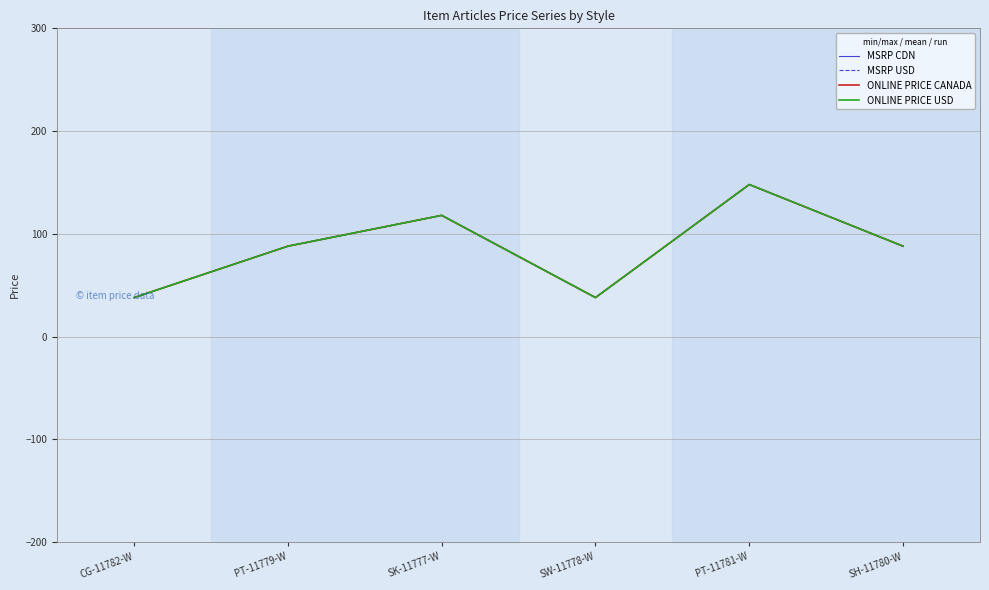

What is the value of the ONLINE PRICE CANADA point at the 4th from the left?

38